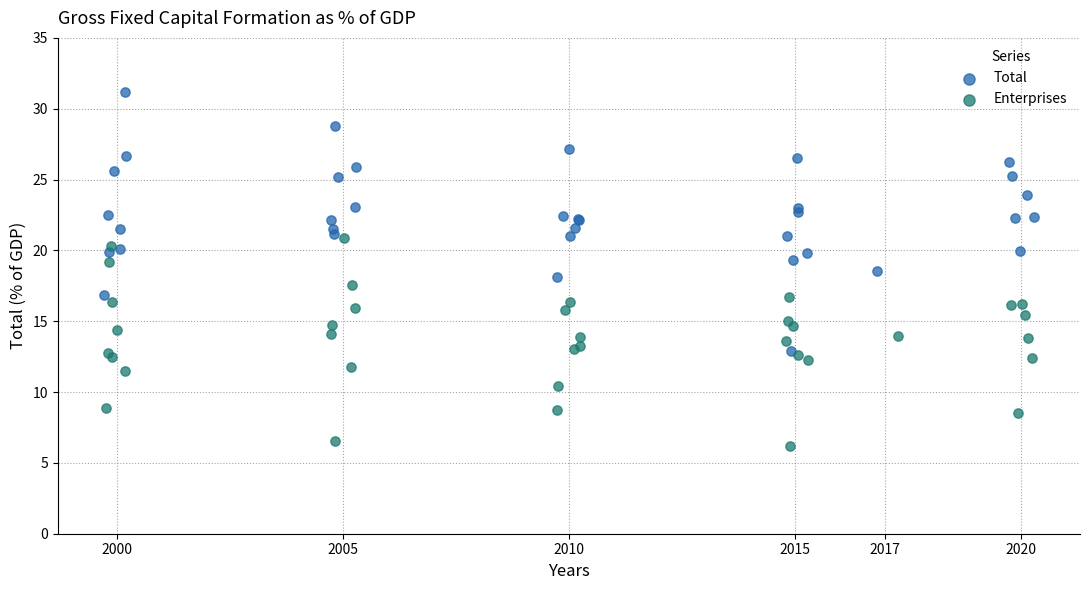

What are all the series names shown in the legend?

Total, Enterprises